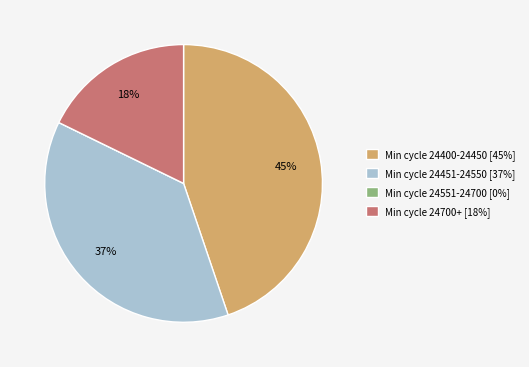

To the nearest percent, what portion does Min cycle 24700+ [18%] represent?

18%